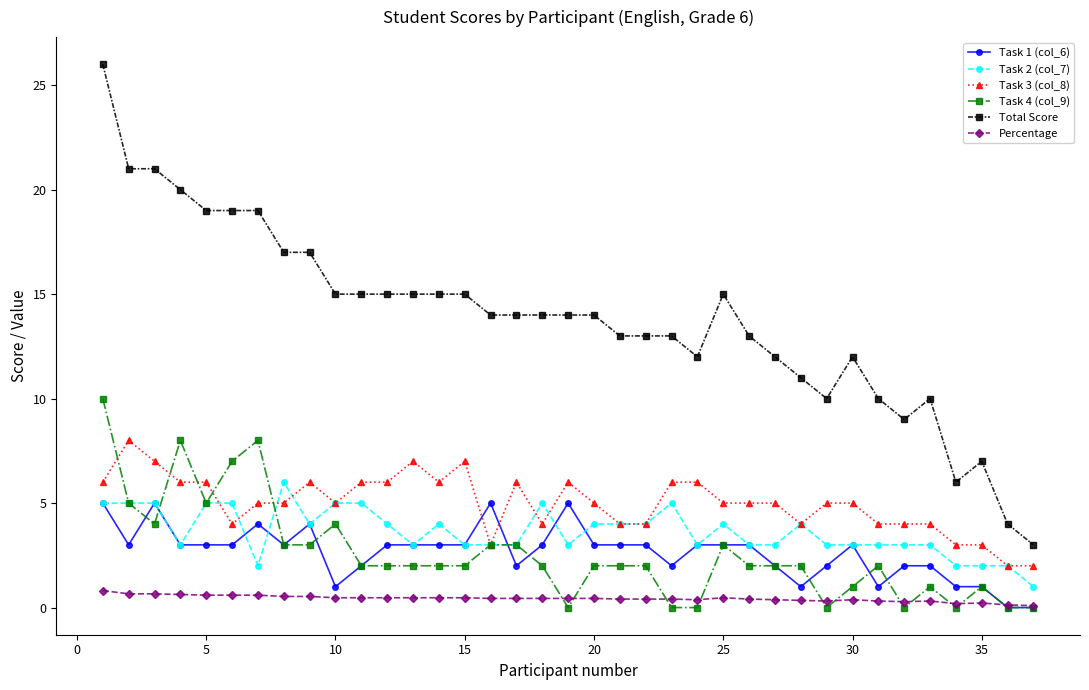

True or false: Task 2 (col_7) and Task 4 (col_9) intersect in this chart.

True